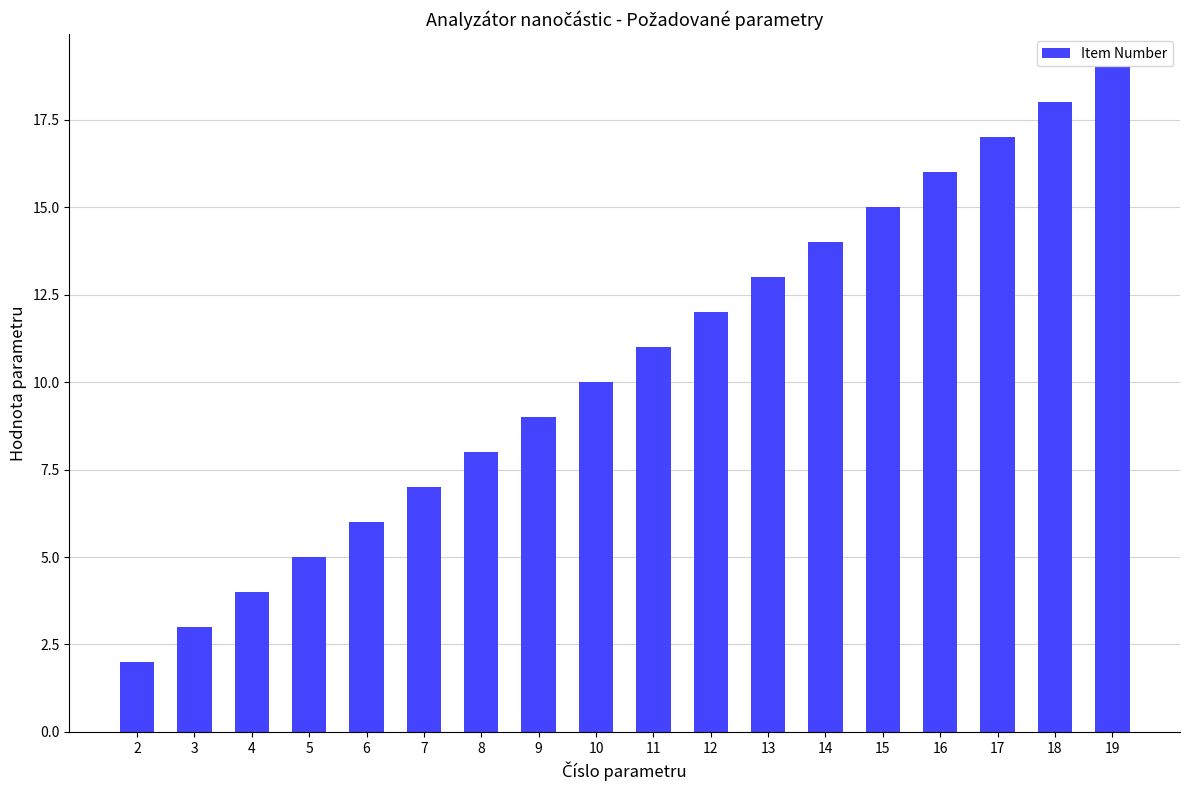

Reading left to right, list all the values displayed in this chart.

2=2	3=3	4=4	5=5	6=6	7=7	8=8	9=9	10=10	11=11	12=12	13=13	14=14	15=15	16=16	17=17	18=18	19=19